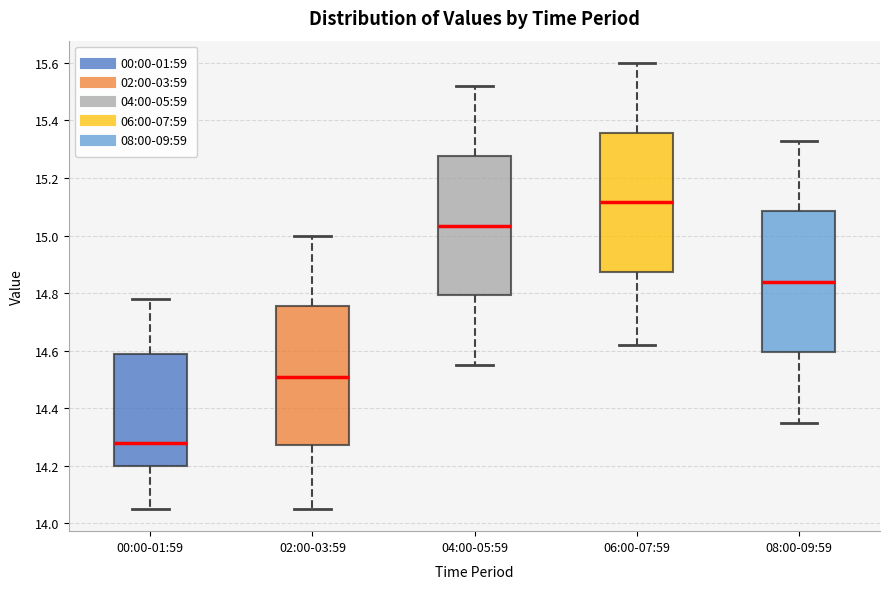

Which box has the highest median line?

06:00-07:59